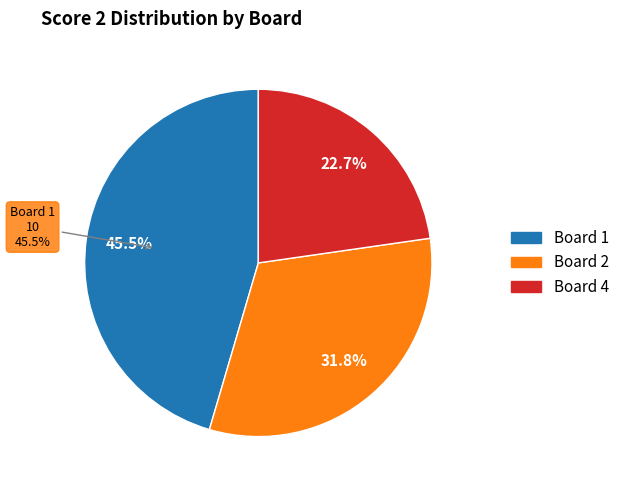

Is there any slice that represents more than half of the pie?

No